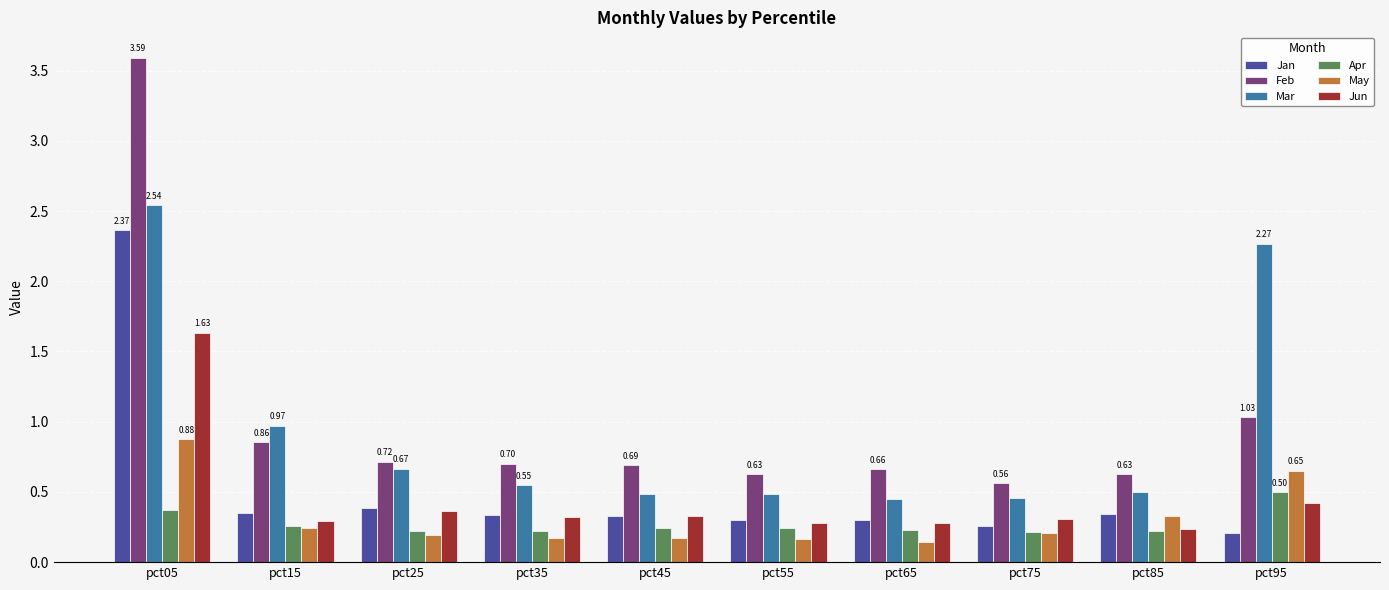

What is the difference between the Jan values at pct05 and pct35?

2.0